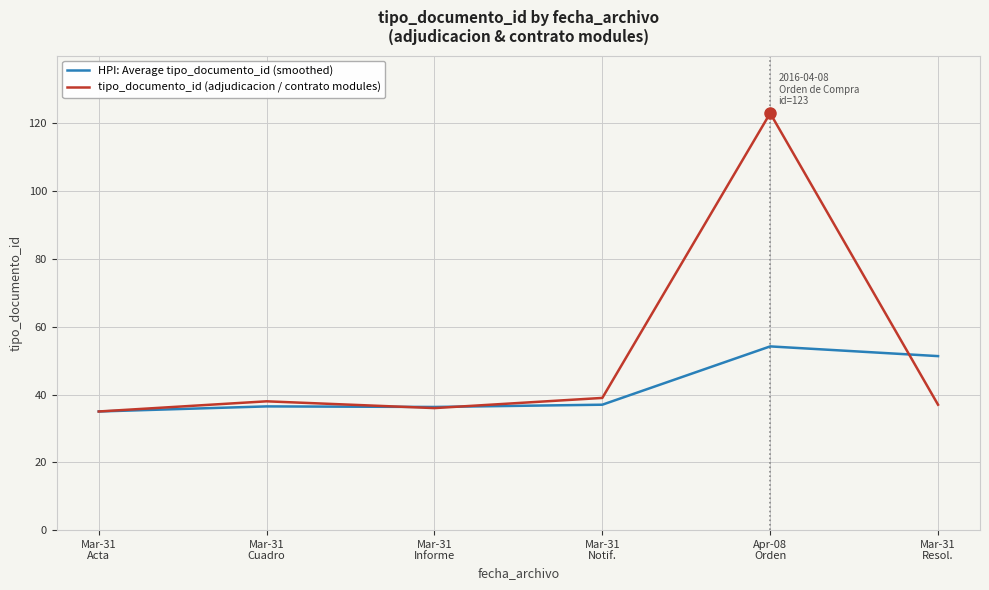

What is the difference between the maximum and minimum values in the HPI: Average tipo_documento_id (smoothed) series?

19.2